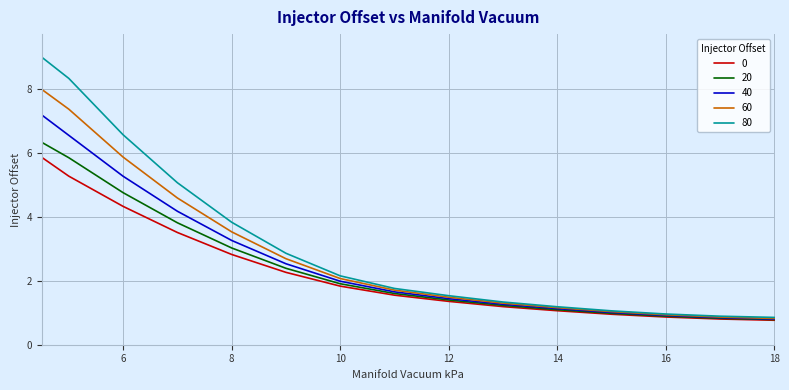

Which series has the widest spread of values?

80